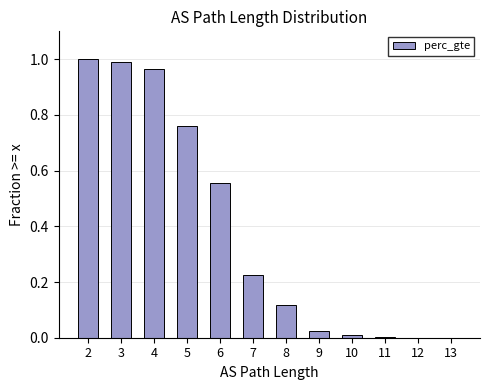

The chart shows a value of 0.0 at 10. True or false?

True